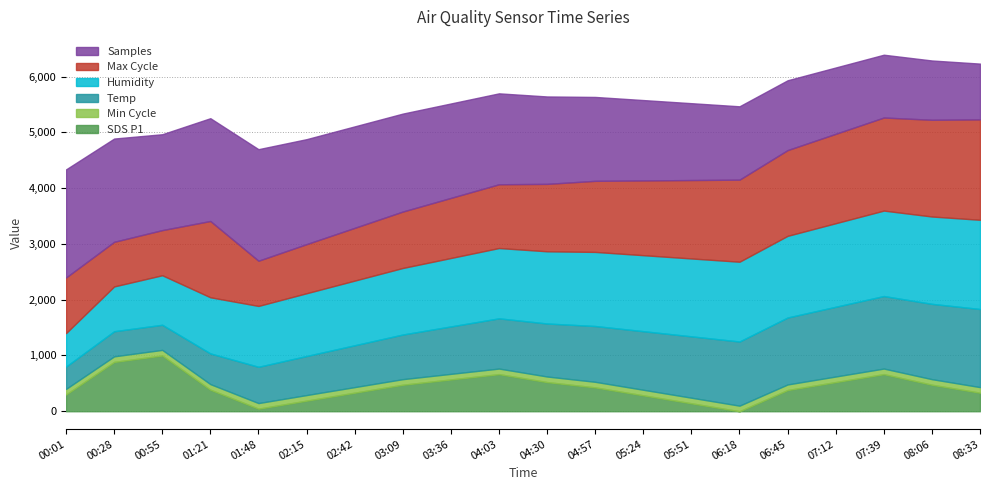

Which series has the largest total across all categories?

Samples